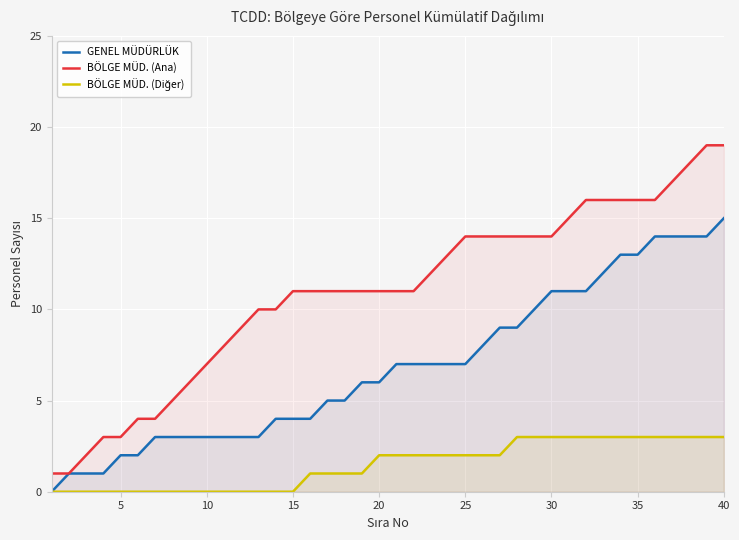

True or false: GENEL MÜDÜRLÜK has more than 2 interior local peaks.

False